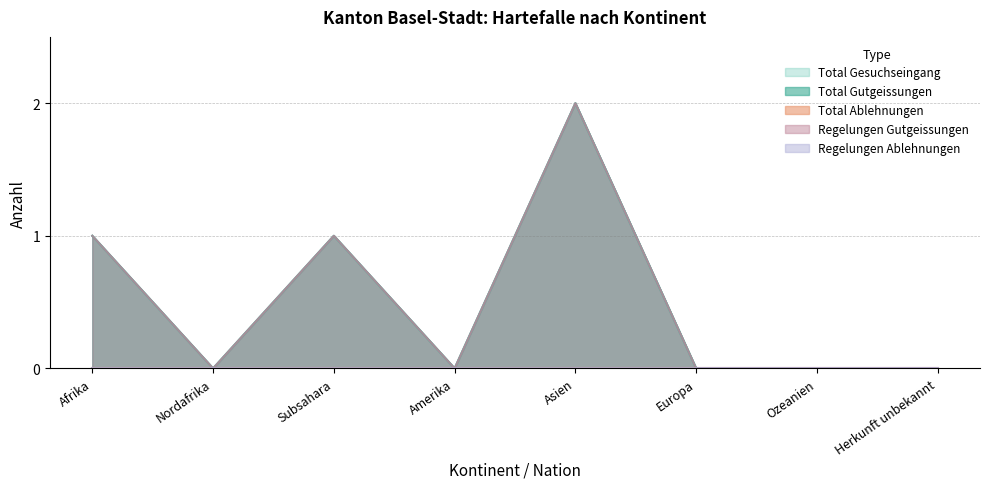

Which category has the highest value in the Total Gutgeissungen series?

Asien